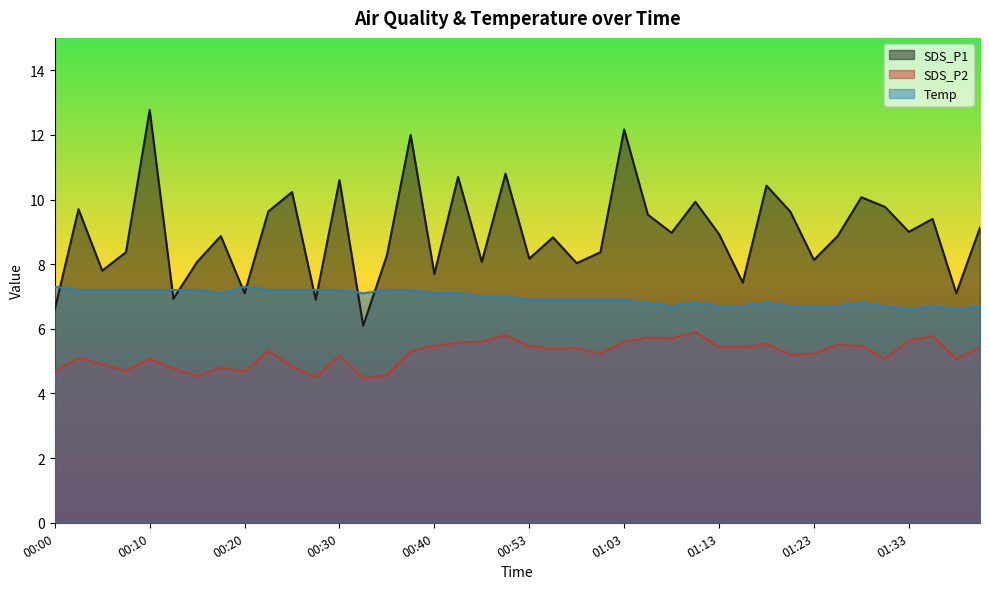

How many times do SDS_P1 and Temp cross each other?

9